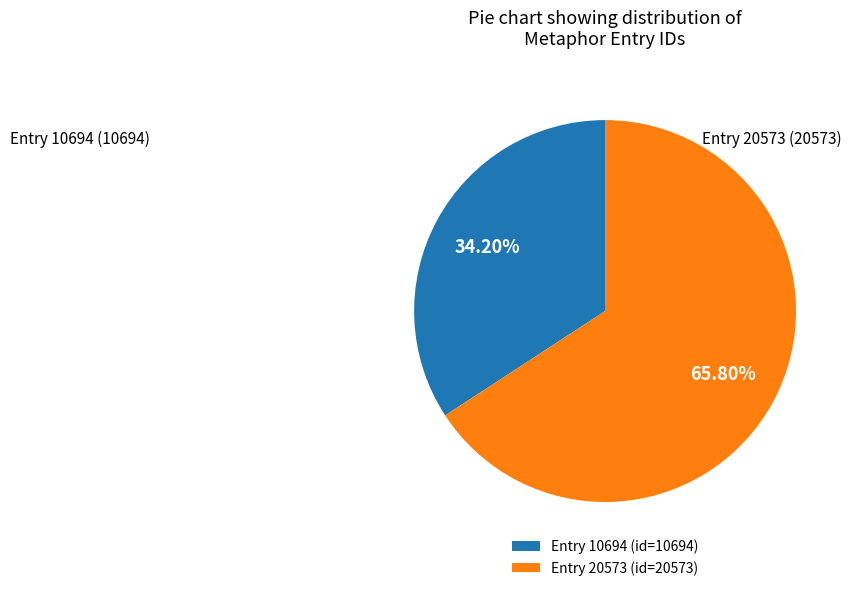

Is the sum of Entry 20573 and Entry 10694 greater than half?

Yes